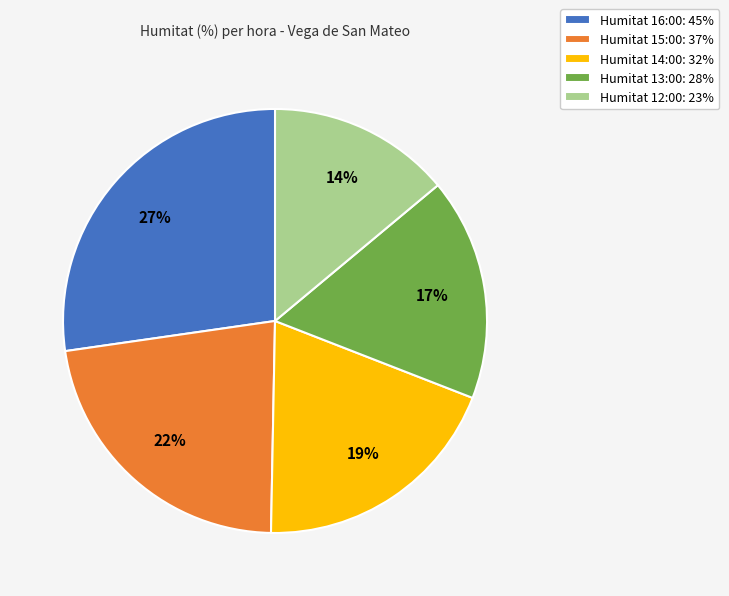

Is it true that Humitat 14:00: 32% is 9% of the pie?

False